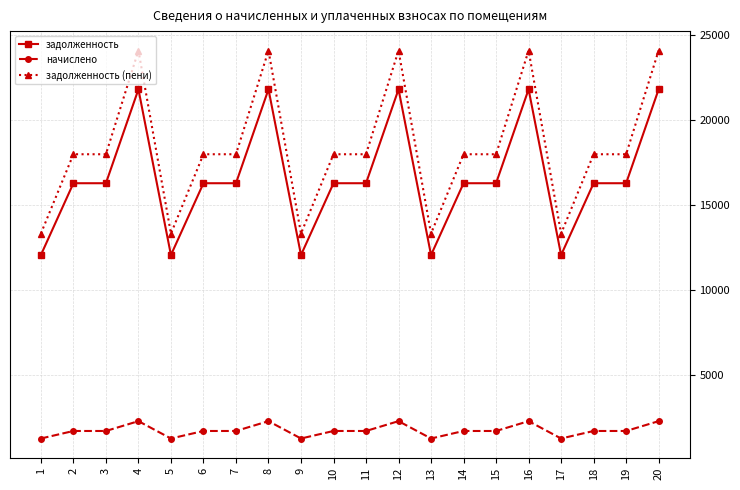

How many data points does each series have?

20